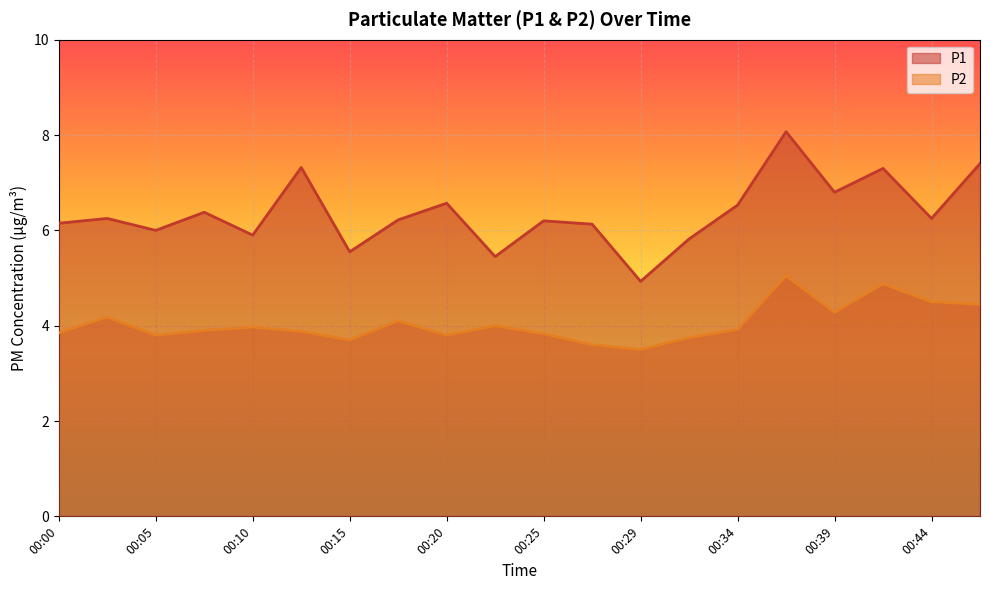

Reading left to right, extract all data points from this chart.

P1: 6.2	6.2	6.0	6.4	5.9	7.3	5.5	6.2	6.6	5.5	6.2	6.1	4.9	5.8	6.5	8.1	6.8	7.3	6.2	7.4
P2: 3.9	4.2	3.8	3.9	4.0	3.9	3.7	4.1	3.8	4.0	3.8	3.6	3.5	3.8	3.9	5.0	4.3	4.9	4.5	4.5